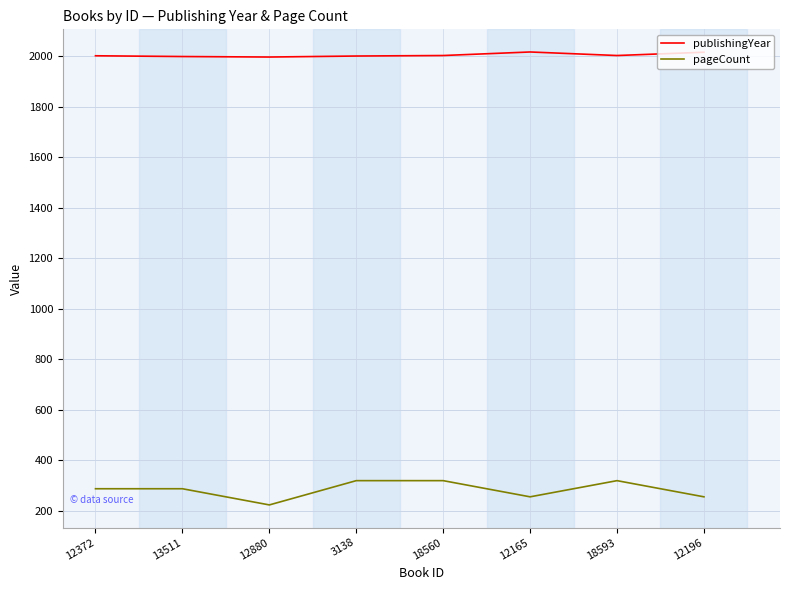

Is the value of pageCount at 12196 greater than the value of publishingYear at 12196?

No